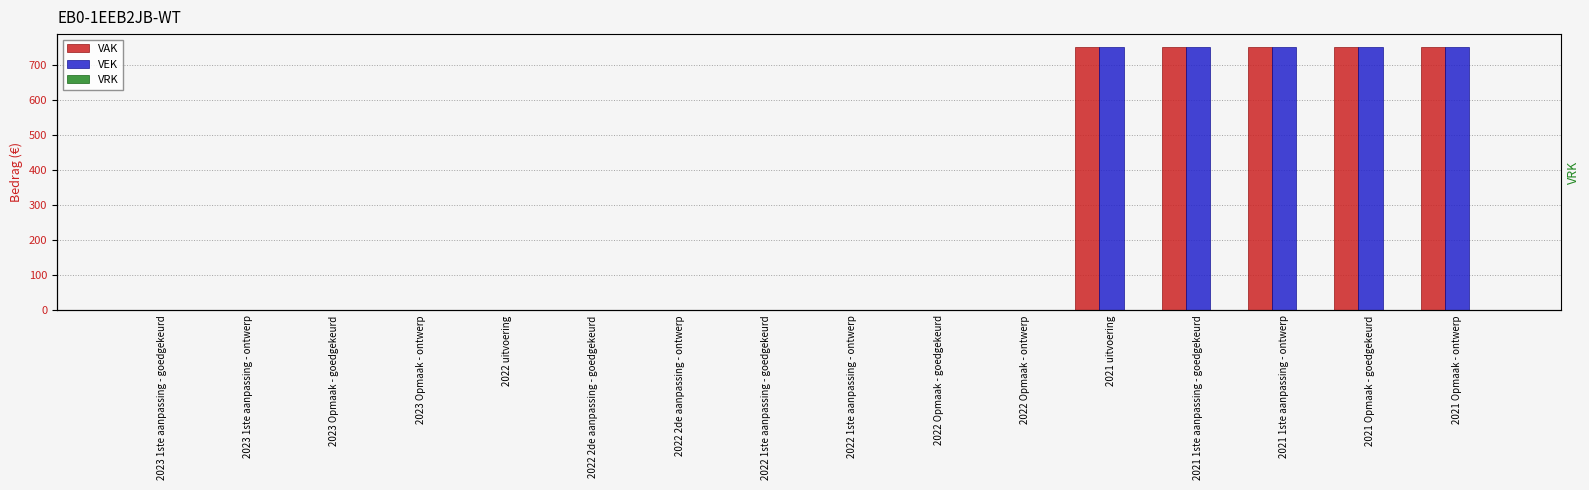

The VAK series shows 335 at 2021 Opmaak - goedgekeurd. True or false?

False